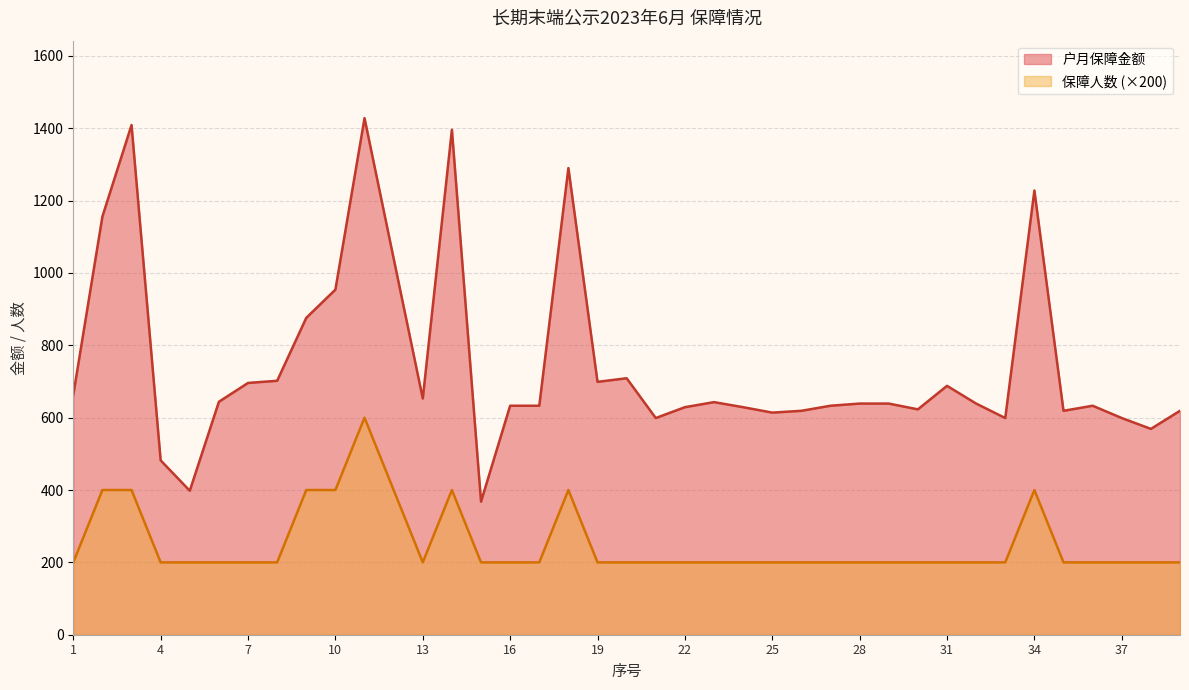

What is the average value of the 保障人数 series?

251